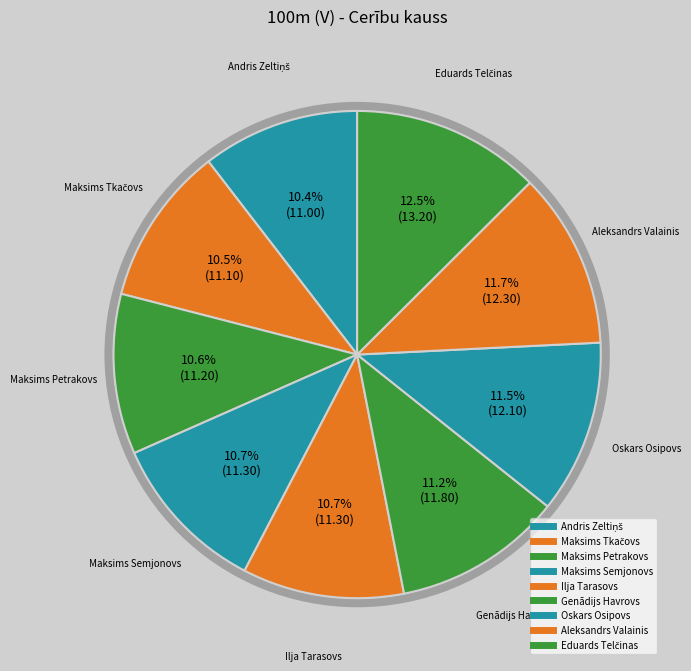

How many slices are in this pie chart?

9